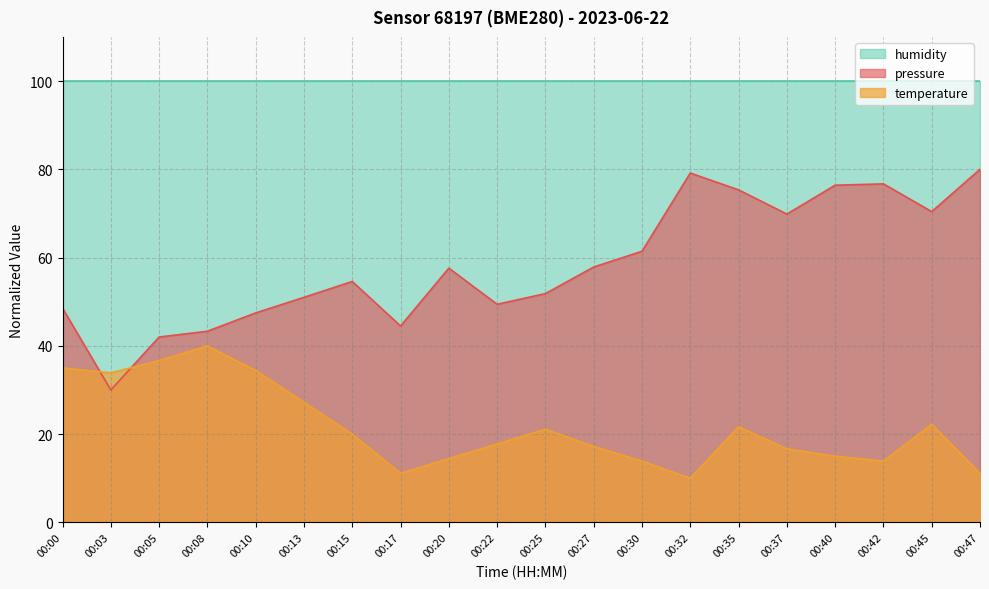

What is the difference between the pressure values at 00:03 and 00:32?

49.2